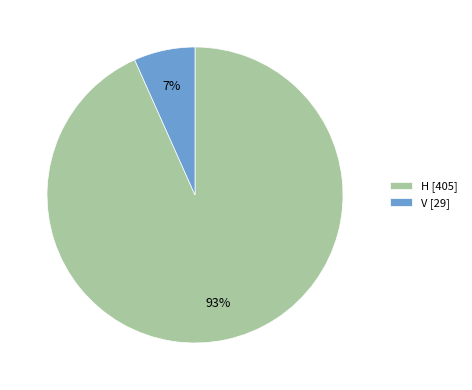

Which slice is the smallest?

V